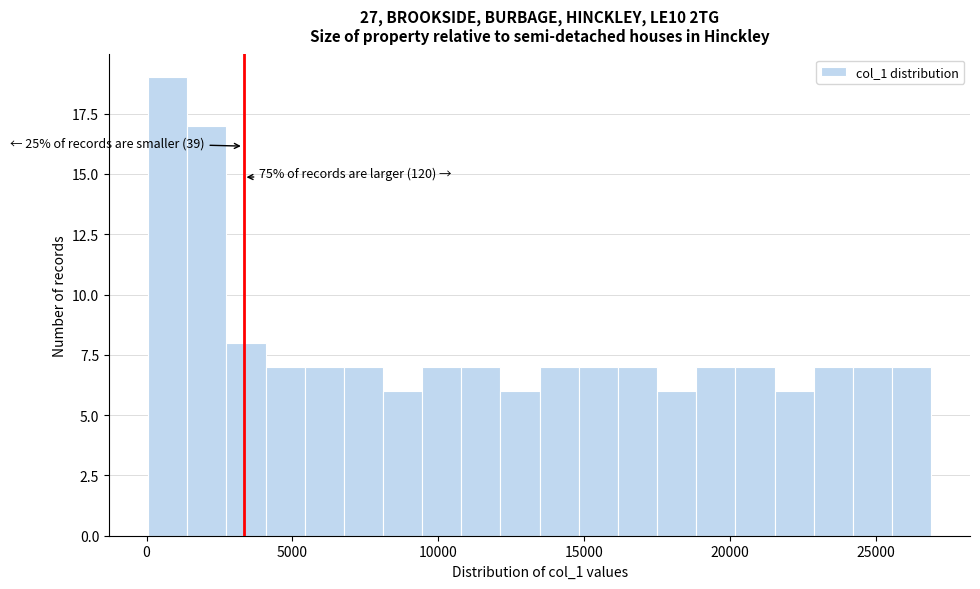

Around what value on the x-axis is the tallest bar? Give the approximate position of its centre, as read against the axis.

500